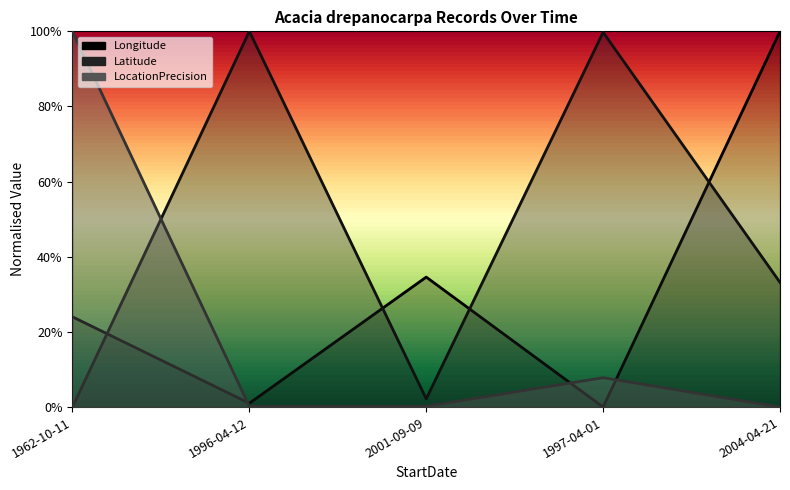

True or false: Longitude has more than 1 points higher than both neighbors.

False